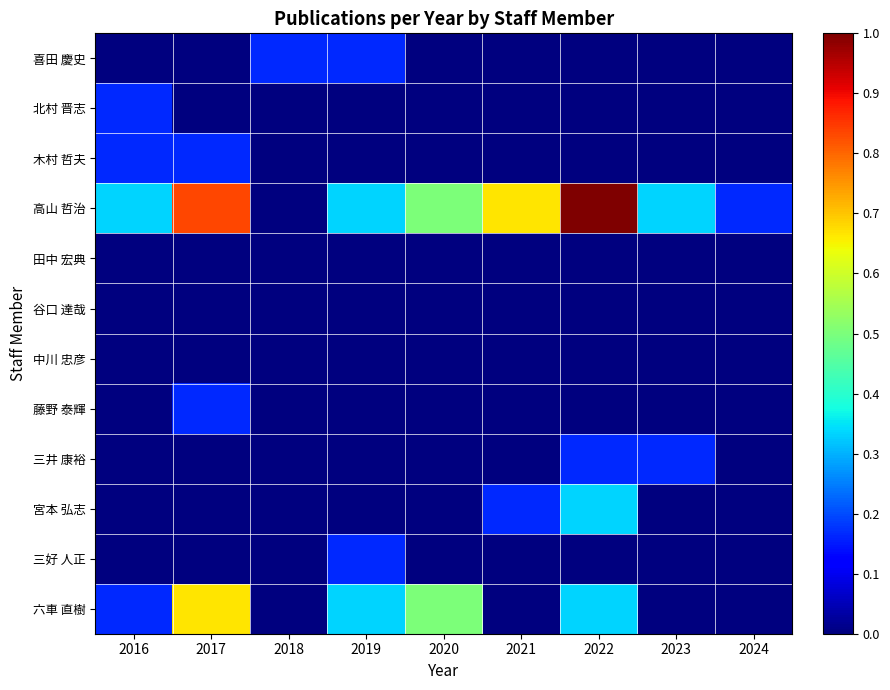

Reading left to right, transcribe all the data shown in this chart.

喜田 慶史: 2016=0.0	2017=0.0	2018=0.2	2019=0.2	2020=0.0	2021=0.0	2022=0.0	2023=0.0	2024=0.0
北村 晋志: 2016=0.2	2017=0.0	2018=0.0	2019=0.0	2020=0.0	2021=0.0	2022=0.0	2023=0.0	2024=0.0
木村 哲夫: 2016=0.2	2017=0.2	2018=0.0	2019=0.0	2020=0.0	2021=0.0	2022=0.0	2023=0.0	2024=0.0
高山 哲治: 2016=0.3	2017=0.8	2018=0.0	2019=0.3	2020=0.5	2021=0.7	2022=1.0	2023=0.3	2024=0.2
田中 宏典: 2016=0.0	2017=0.0	2018=0.0	2019=0.0	2020=0.0	2021=0.0	2022=0.0	2023=0.0	2024=0.0
谷口 達哉: 2016=0.0	2017=0.0	2018=0.0	2019=0.0	2020=0.0	2021=0.0	2022=0.0	2023=0.0	2024=0.0
中川 忠彦: 2016=0.0	2017=0.0	2018=0.0	2019=0.0	2020=0.0	2021=0.0	2022=0.0	2023=0.0	2024=0.0
藤野 泰輝: 2016=0.0	2017=0.2	2018=0.0	2019=0.0	2020=0.0	2021=0.0	2022=0.0	2023=0.0	2024=0.0
三井 康裕: 2016=0.0	2017=0.0	2018=0.0	2019=0.0	2020=0.0	2021=0.0	2022=0.2	2023=0.2	2024=0.0
宮本 弘志: 2016=0.0	2017=0.0	2018=0.0	2019=0.0	2020=0.0	2021=0.2	2022=0.3	2023=0.0	2024=0.0
三好 人正: 2016=0.0	2017=0.0	2018=0.0	2019=0.2	2020=0.0	2021=0.0	2022=0.0	2023=0.0	2024=0.0
六車 直樹: 2016=0.2	2017=0.7	2018=0.0	2019=0.3	2020=0.5	2021=0.0	2022=0.3	2023=0.0	2024=0.0